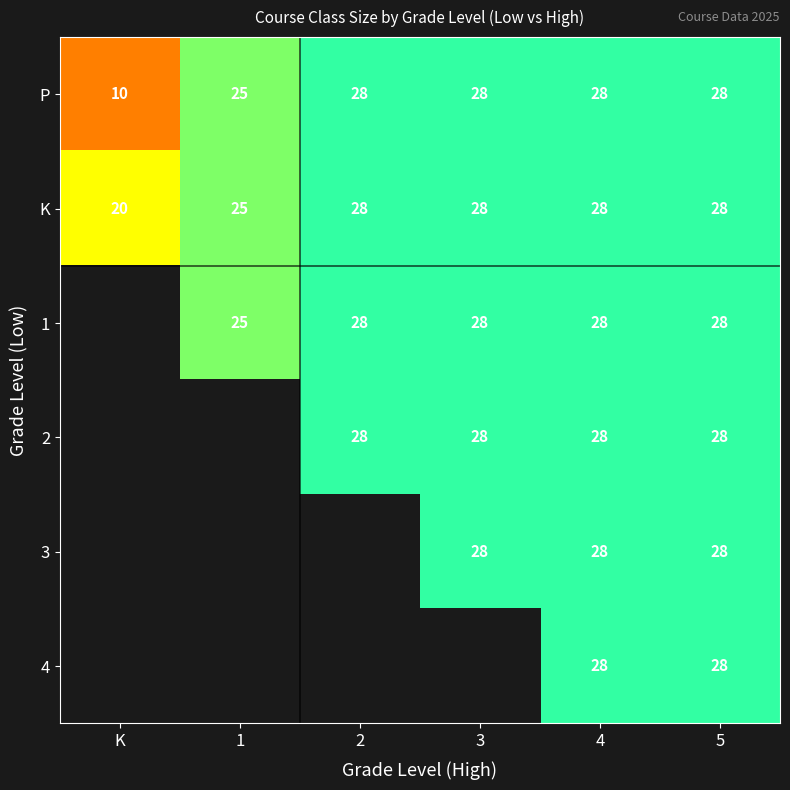

Which has a higher value, 3 or 5?

3